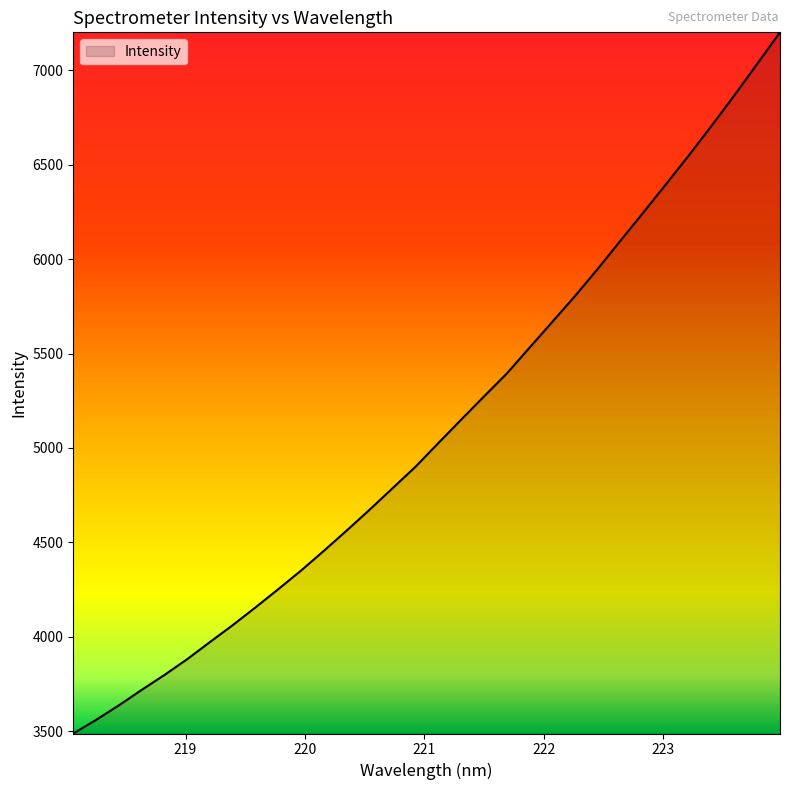

Count the number of data series in this chart.

1